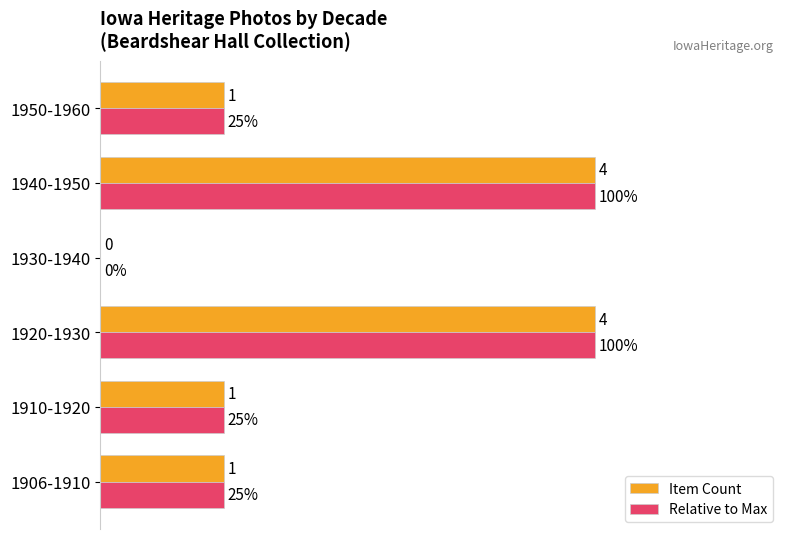

What are all the series names shown in the legend?

Item Count, Relative to Max